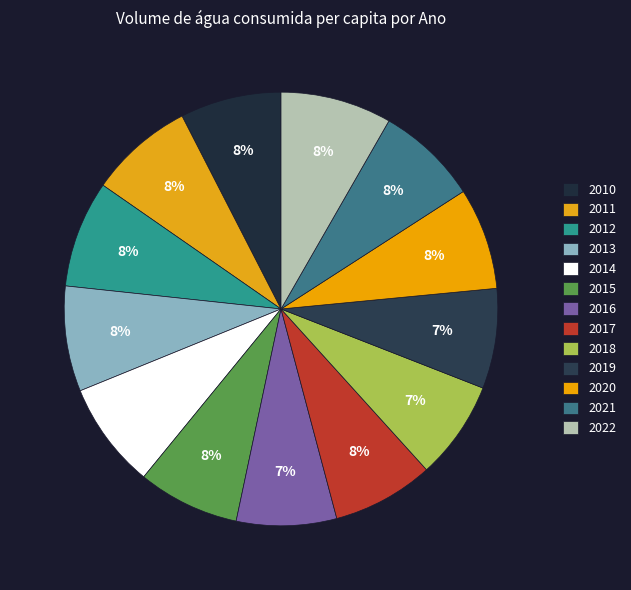

Count the number of slices in the pie.

13